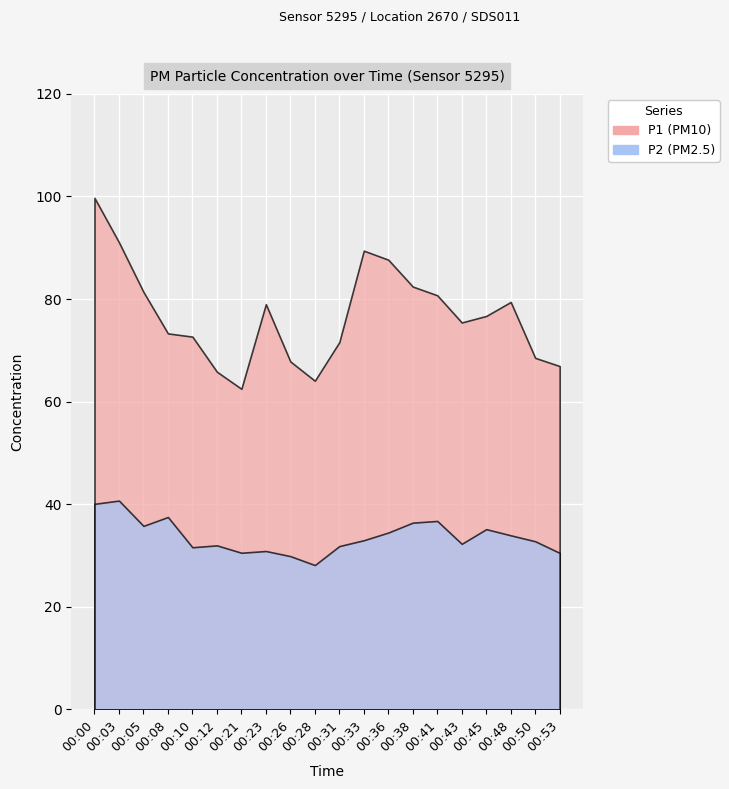

Rank the categories by P2 value from lowest to highest.

00:28, 00:26, 00:53, 00:21, 00:23, 00:10, 00:31, 00:12, 00:43, 00:50, 00:33, 00:48, 00:36, 00:45, 00:05, 00:38, 00:41, 00:08, 00:00, 00:03